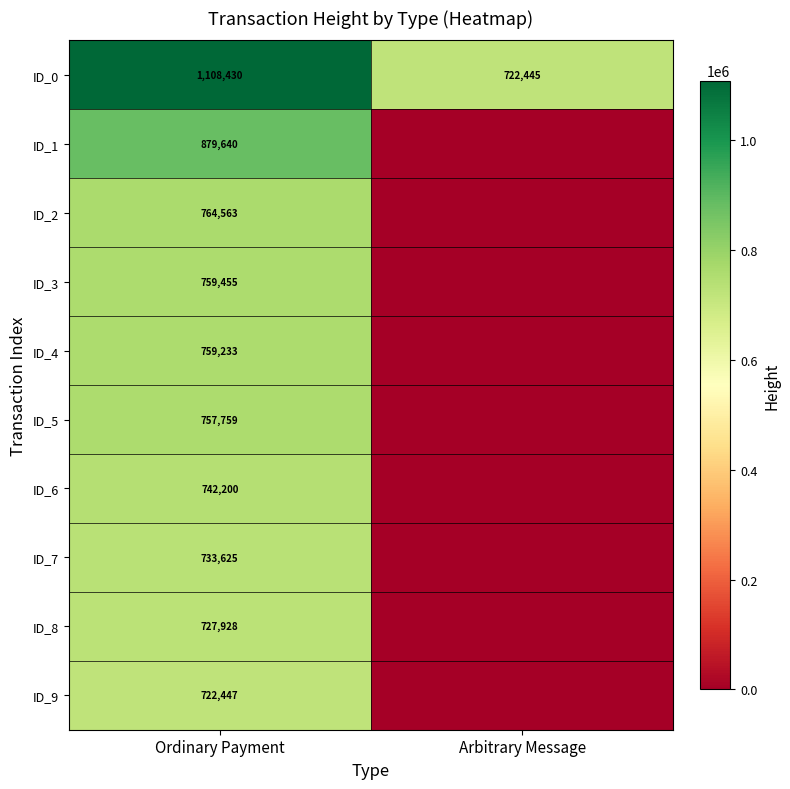

What is the sum of the ID_0 values at Ordinary Payment and Arbitrary Message?

1830875